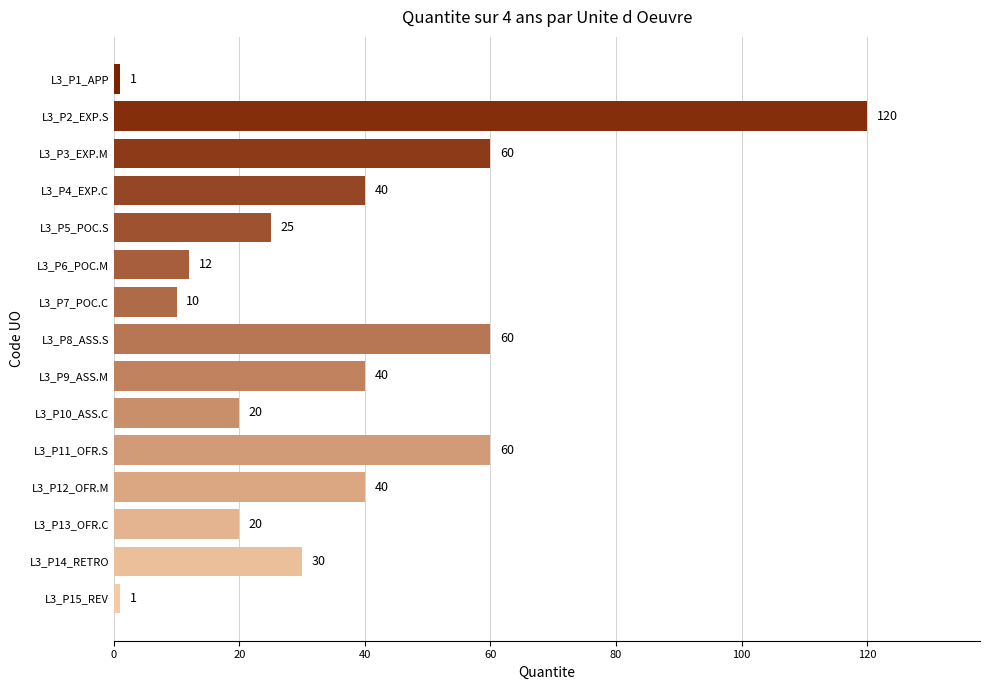

True or false: the data shows 34 at L3_P11_OFR.S.

False